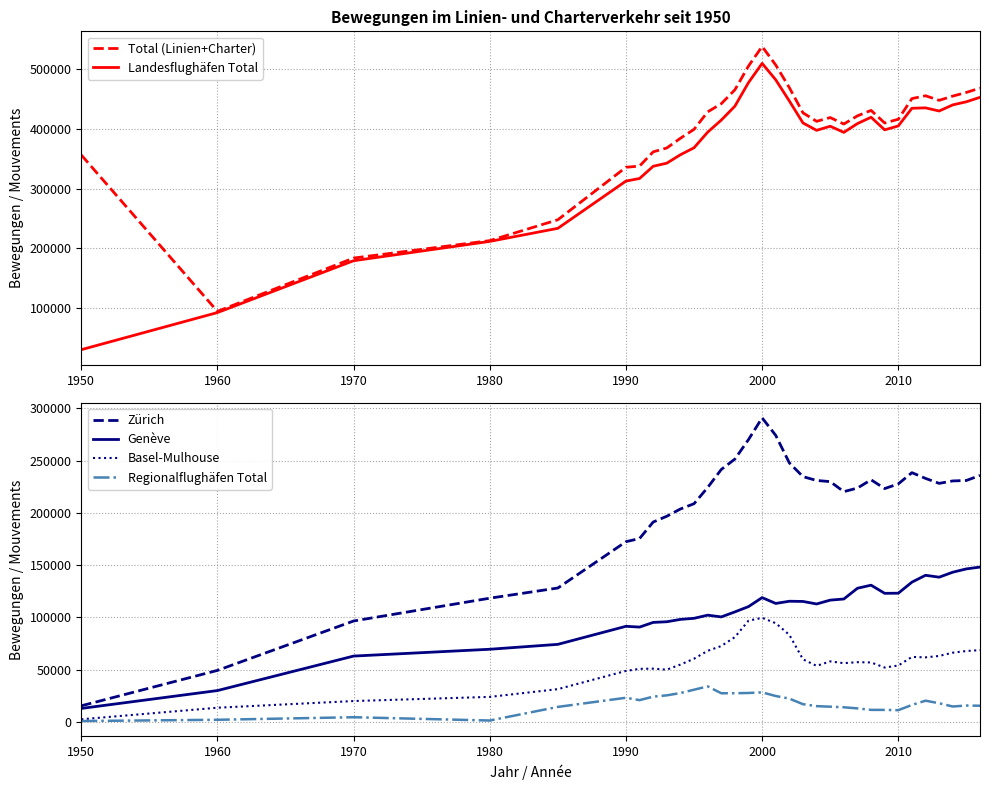

True or false: Zürich and Regionalflughäfen Total intersect in this chart.

False